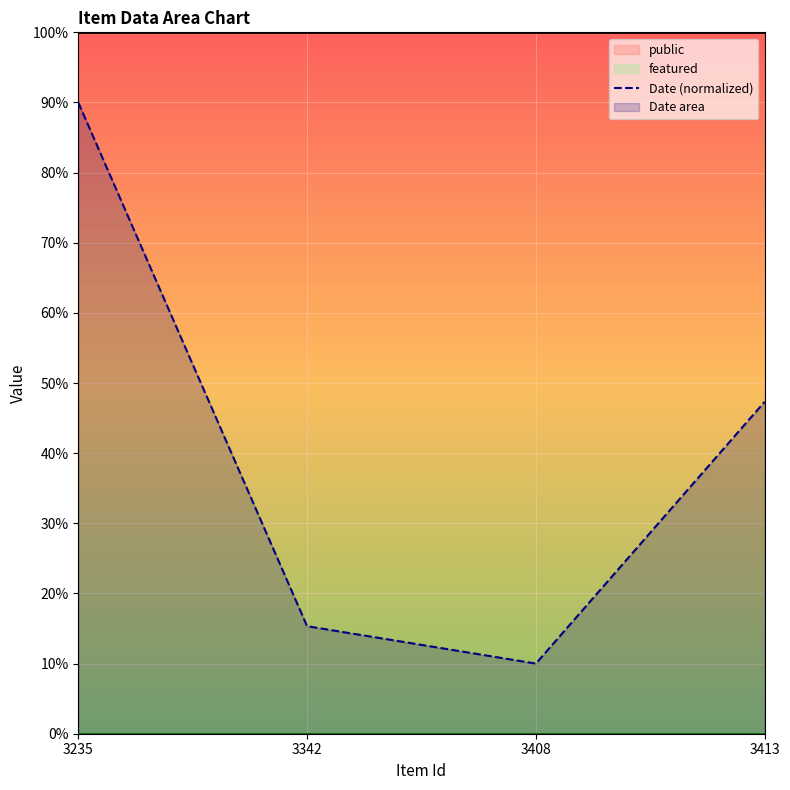

Which has a higher value, 3235 or 3342?

3235